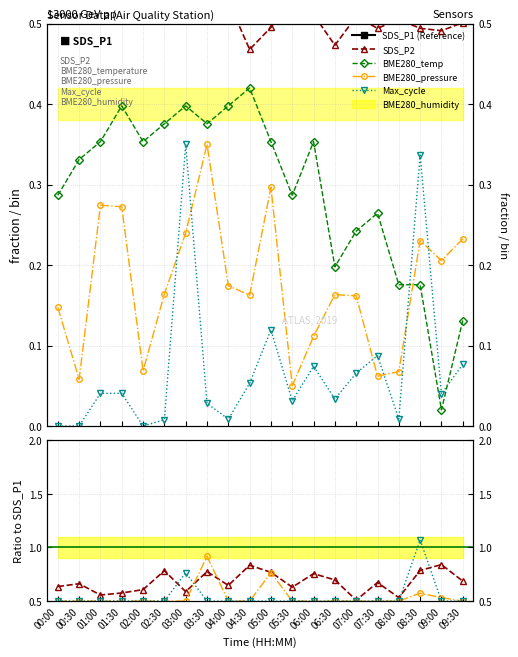

How many BME280_pressure_norm values are between 0 and 1?

20